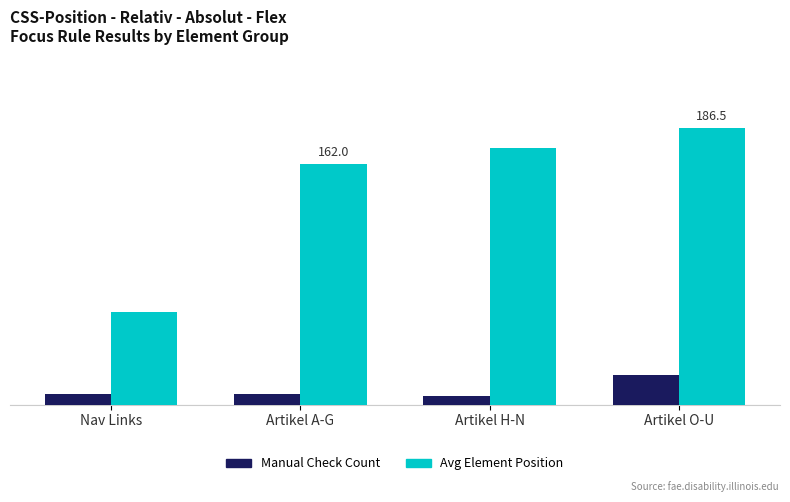

Is the value of Manual Check Count at Artikel A-G greater than the value of Avg Element Position at Artikel H-N?

No